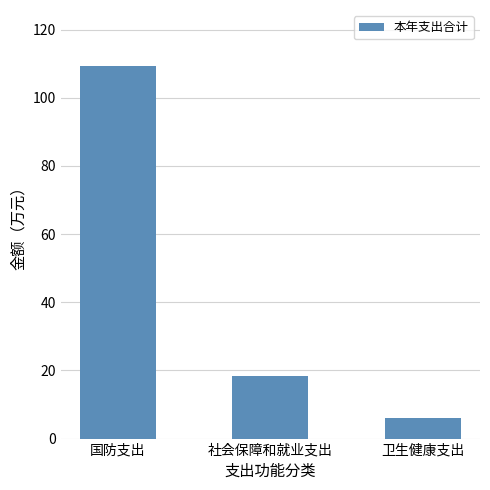

How many values exceed 18?

2